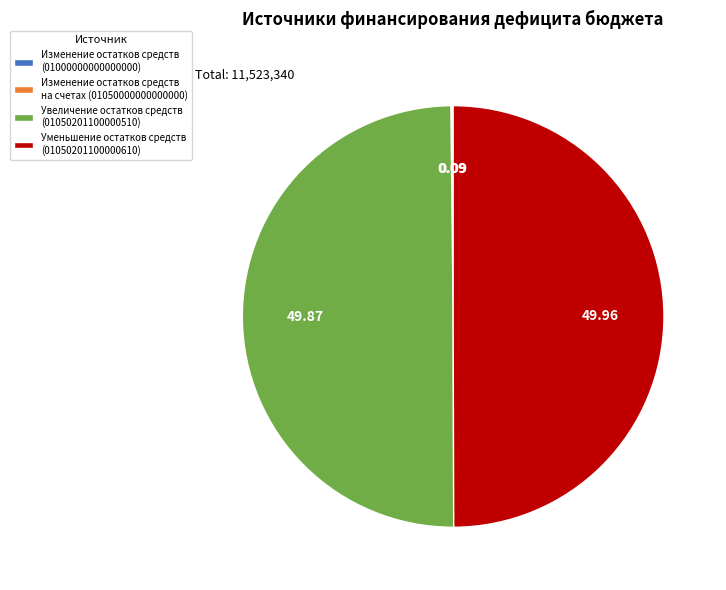

What percentage do Изменение остатков средств на счетах (01050000000000000) and Увеличение остатков средств (01050201100000510) together represent?

50.0%